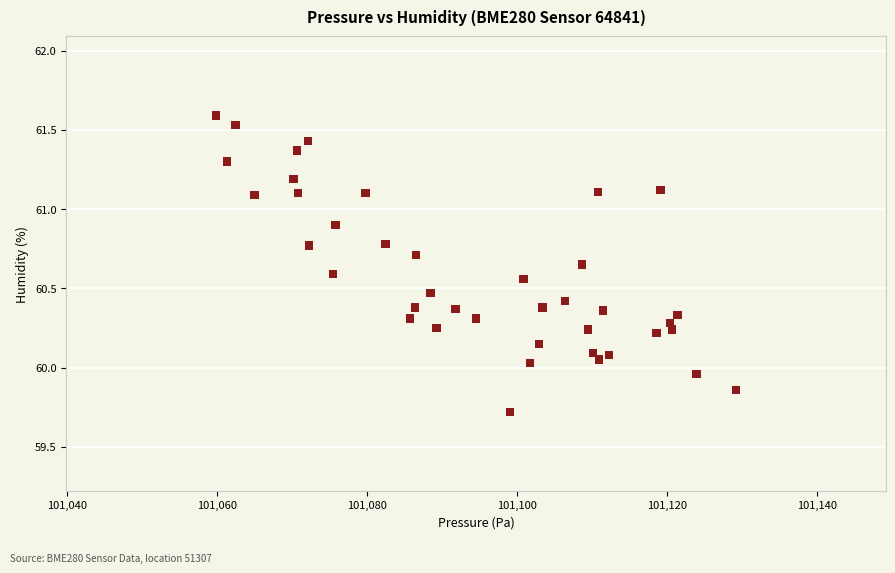

What is the range of X values (max minus min)?

69.3